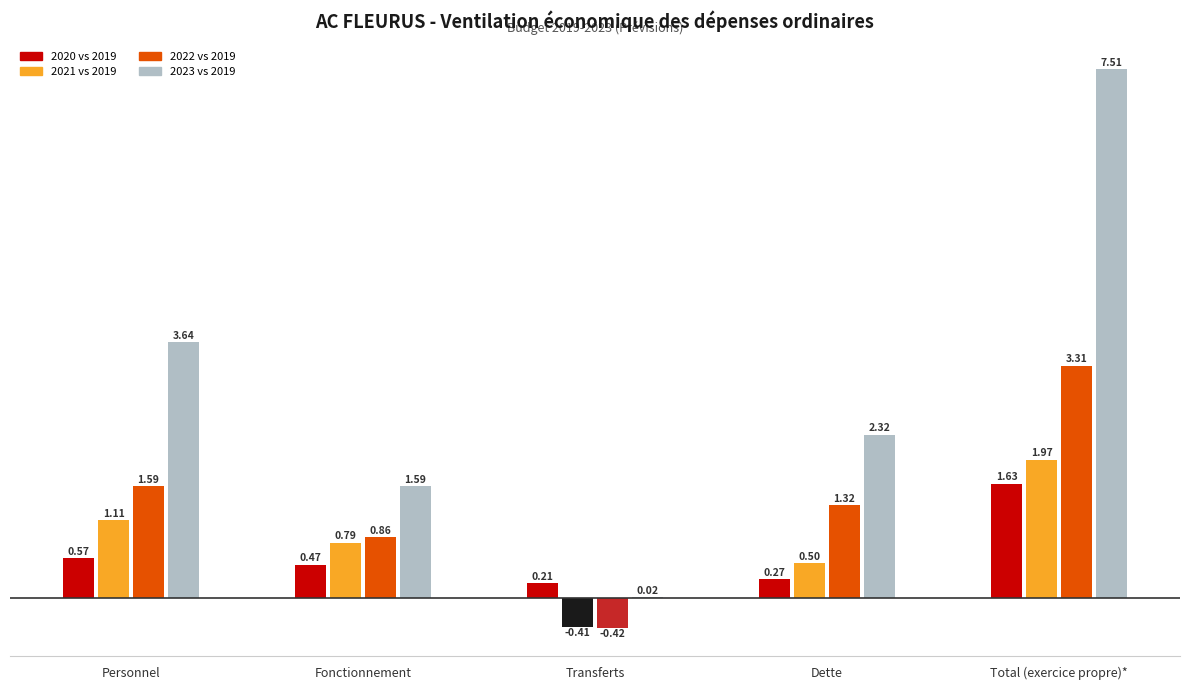

How many groups of bars are there?

5